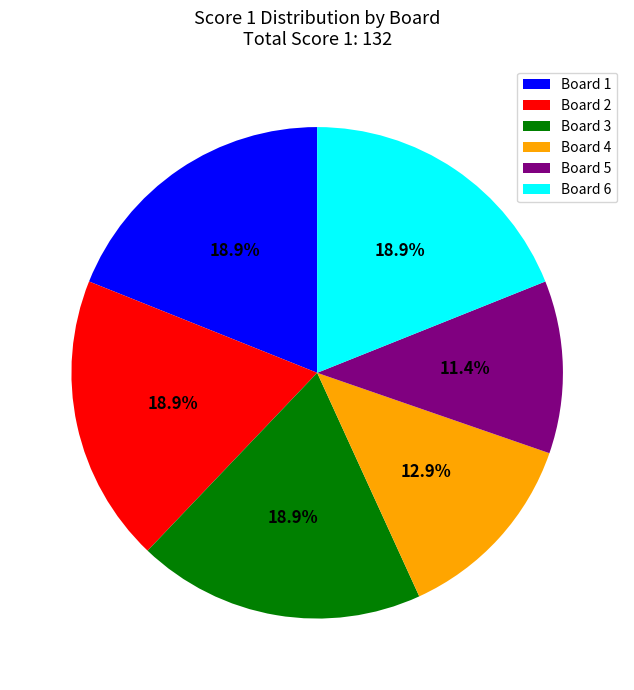

True or false: Board 6 accounts for 19% of the total.

True